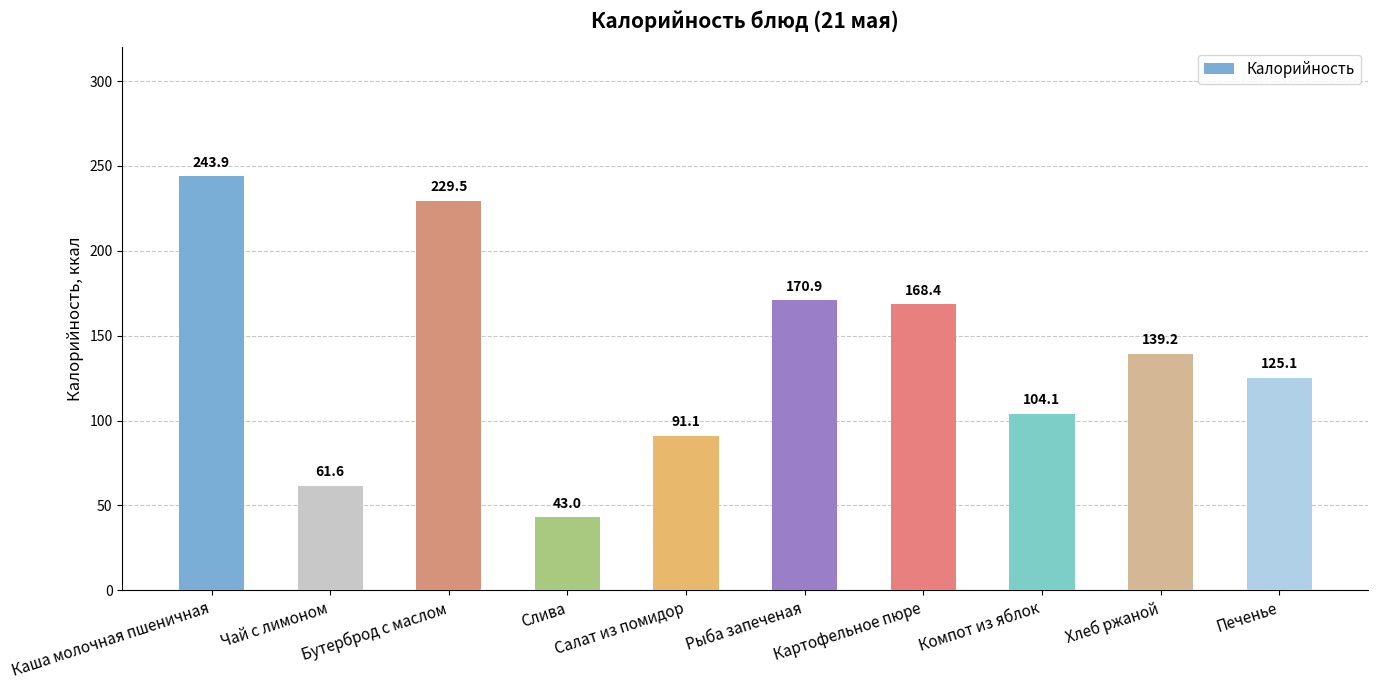

Which has a higher value, Компот из яблок or Картофельное пюре?

Картофельное пюре